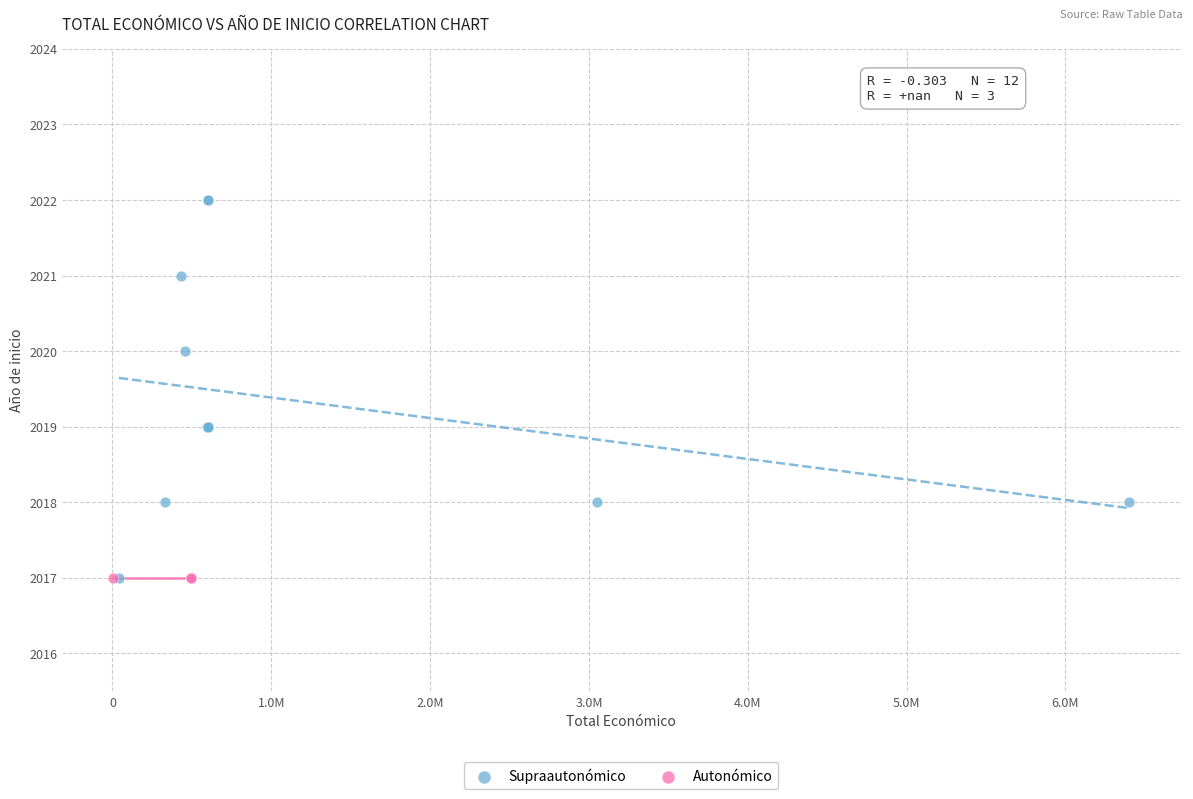

Which series contains the highest Y value?

Supraautonómico